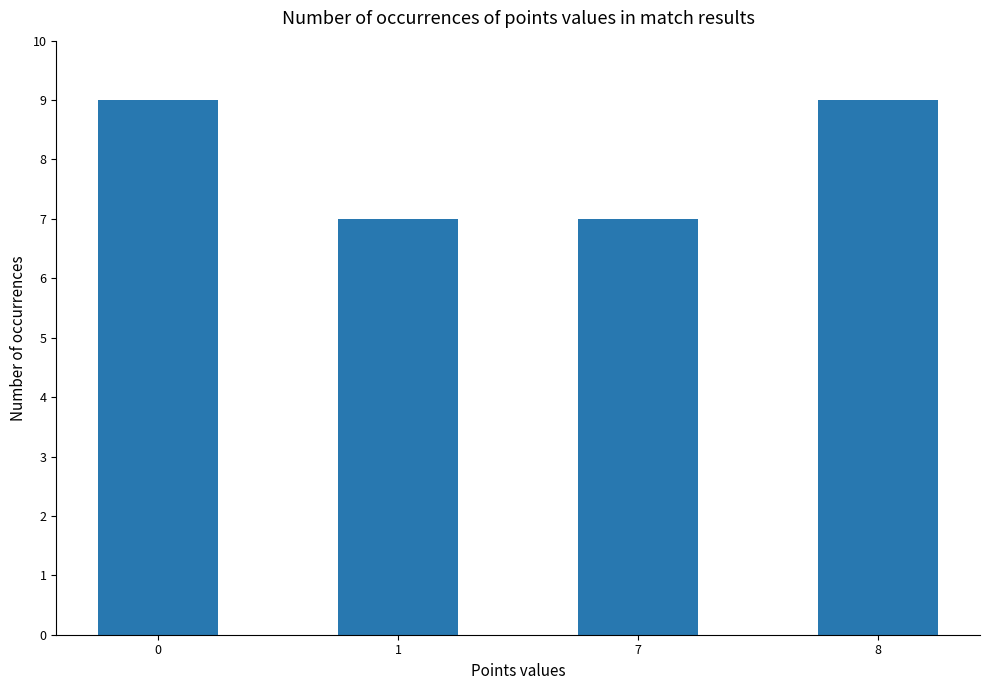

How many bars are there in total?

4